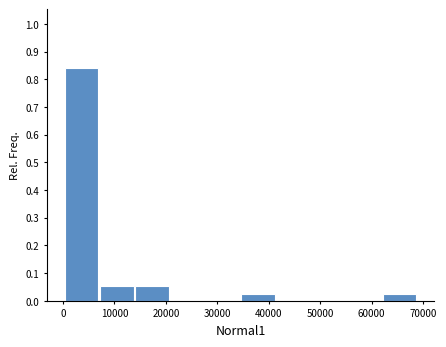

Reading left to right, list every bar in this chart as the range it spans on the x-axis followed by its height. Neither the bar edges nor the heights are printed on the chart, so give them approximately, as read against the axes.

0 to 7000: 0.84
7000 to 14000: 0.05
14000 to 21000: 0.05
21000 to 28000: 0
28000 to 35000: 0
35000 to 41000: 0.03
41000 to 48000: 0
48000 to 55000: 0
55000 to 62000: 0
62000 to 69000: 0.03